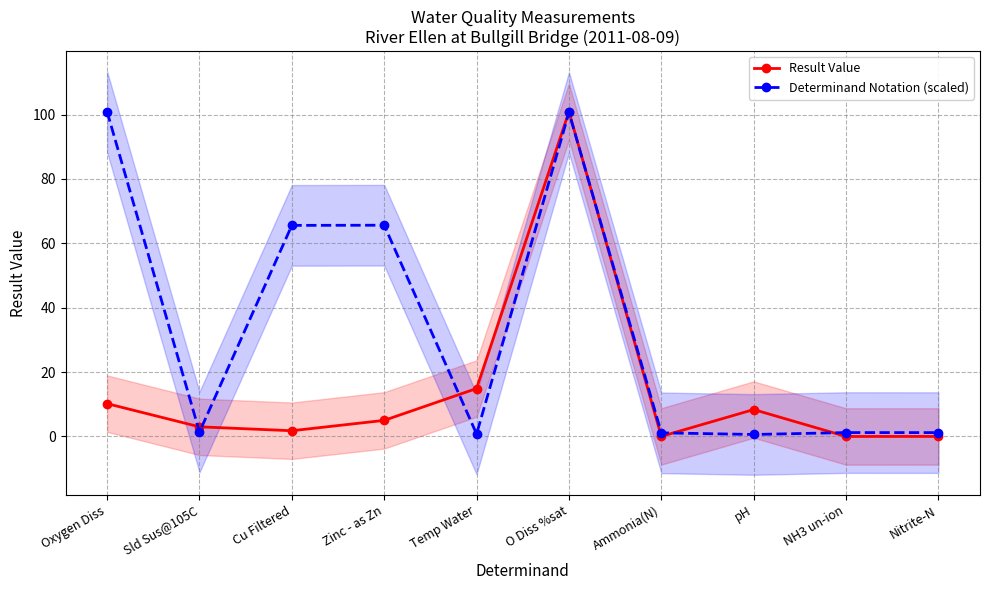

How many categories are shown in the chart?

10